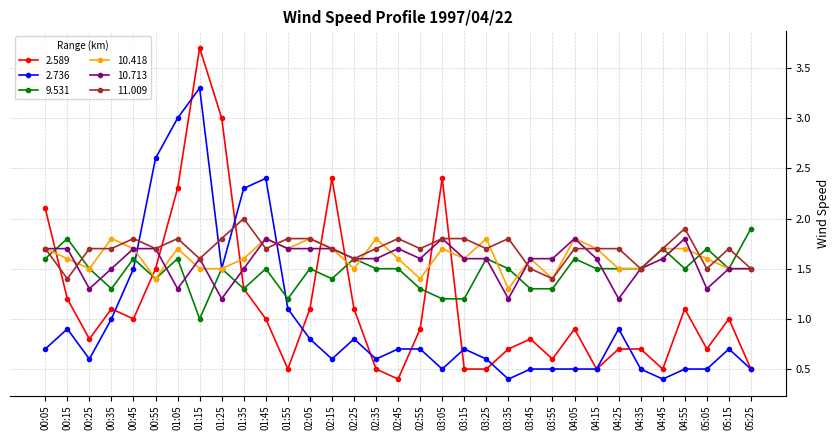

What position from the right is 00:55?

28